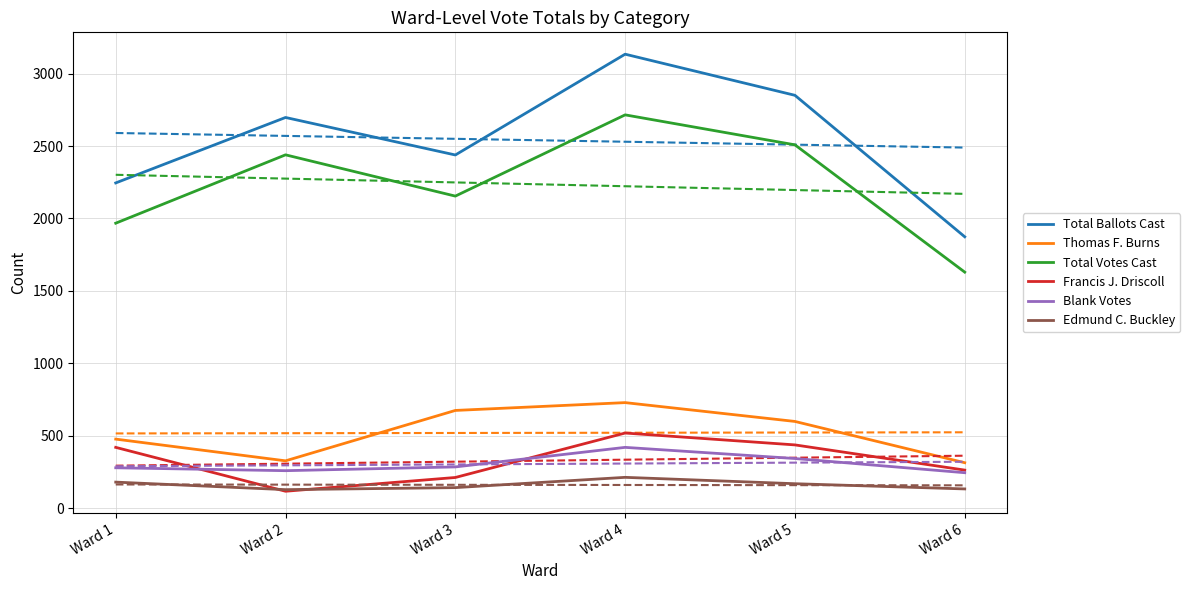

At which label does Edmund C. Buckley reach its minimum?

Ward 2